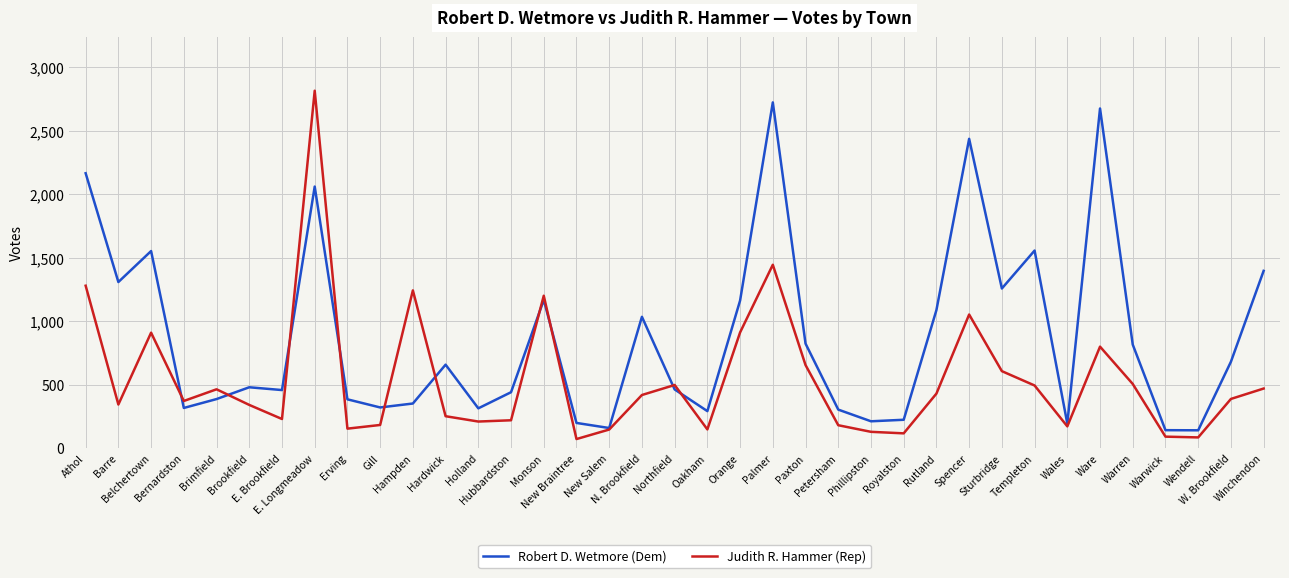

Which series has the widest spread of values?

Judith R. Hammer (Rep)